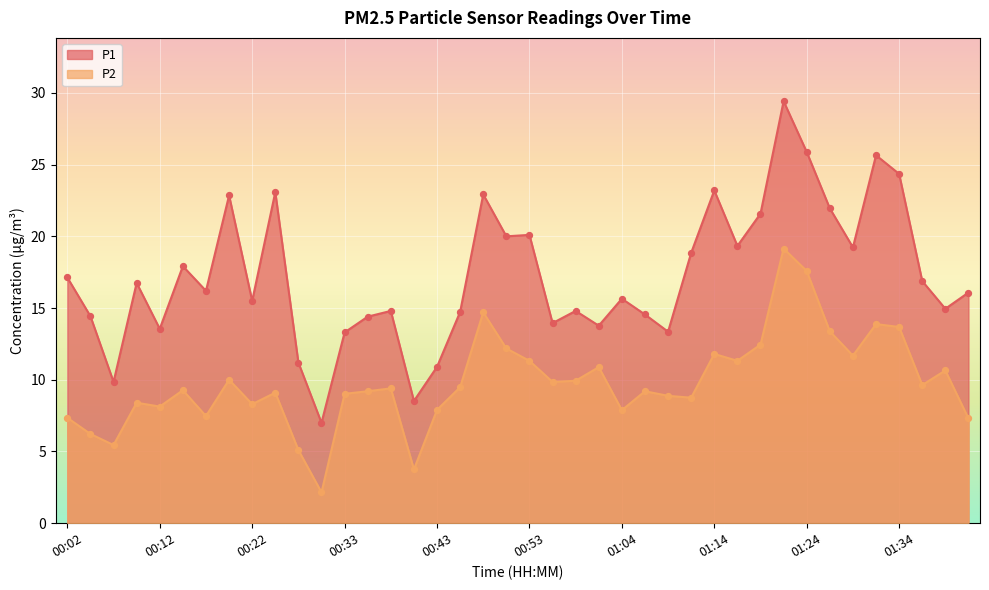

Which series reaches the minimum Y coordinate?

P2